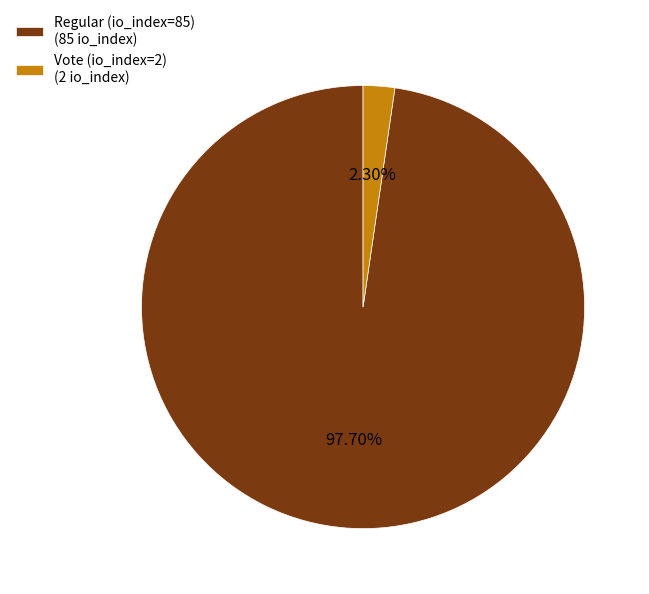

Which has a higher value, Vote (io_index=2) (2 io_index) or Regular (io_index=85) (85 io_index)?

Regular (io_index=85) (85 io_index)